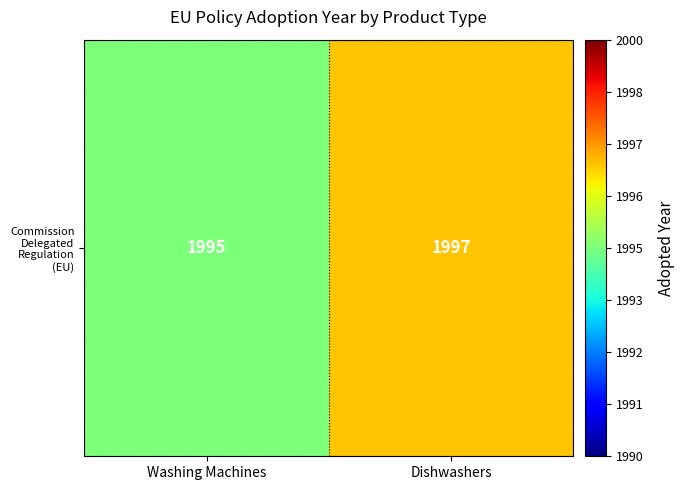

True or false: the data shows 1995 at Washing Machines.

True